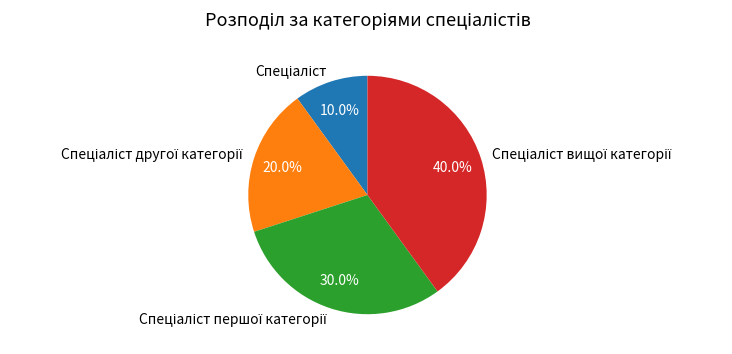

Is there a majority slice in this chart?

No